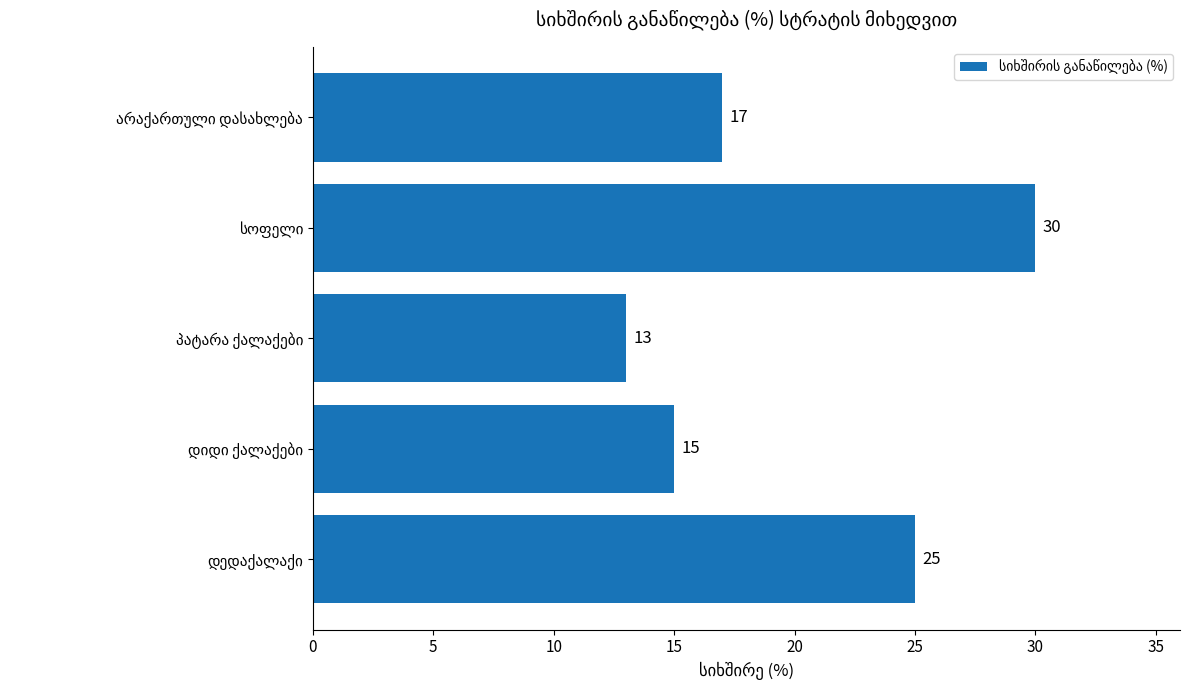

What is the difference between the maximum and minimum values?

17